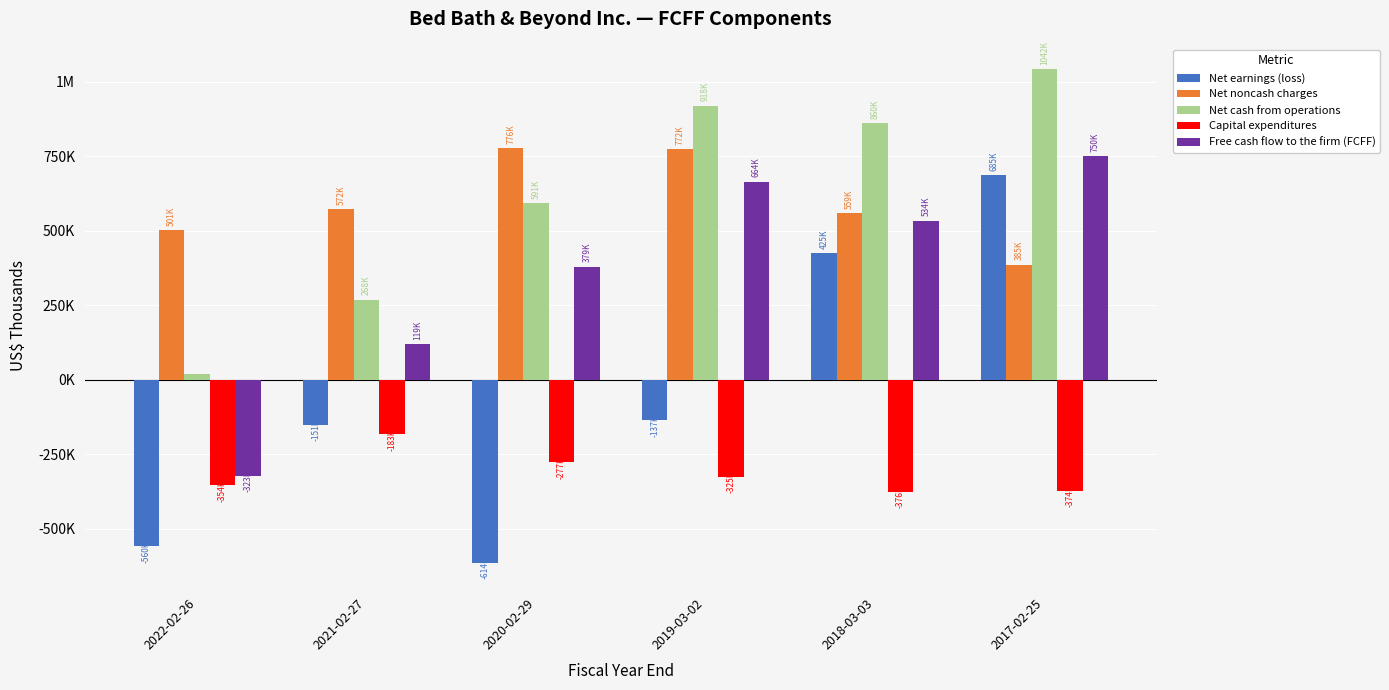

Which has a higher value, 2020-02-29 or 2017-02-25?

2017-02-25